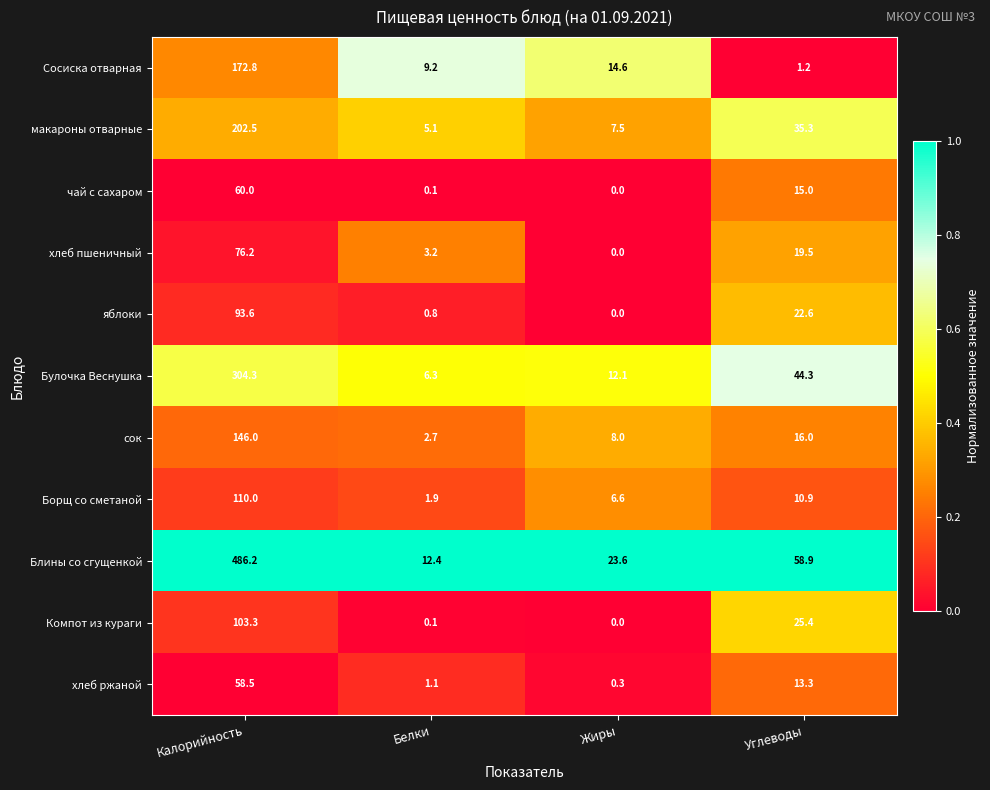

What is the difference between the maximum and minimum values in the Булочка Веснушка series?

298.0